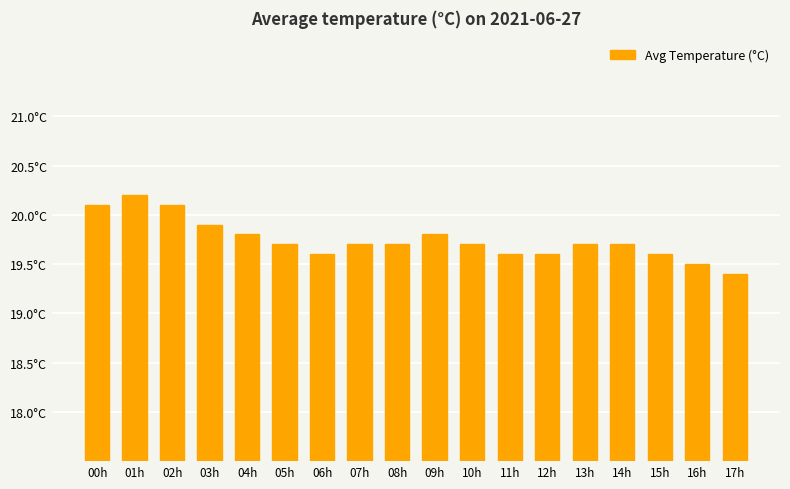

Reading right to left, transcribe all the data shown in this chart.

17h=19.4	16h=19.5	15h=19.6	14h=19.7	13h=19.7	12h=19.6	11h=19.6	10h=19.7	09h=19.8	08h=19.7	07h=19.7	06h=19.6	05h=19.7	04h=19.8	03h=19.9	02h=20.1	01h=20.2	00h=20.1